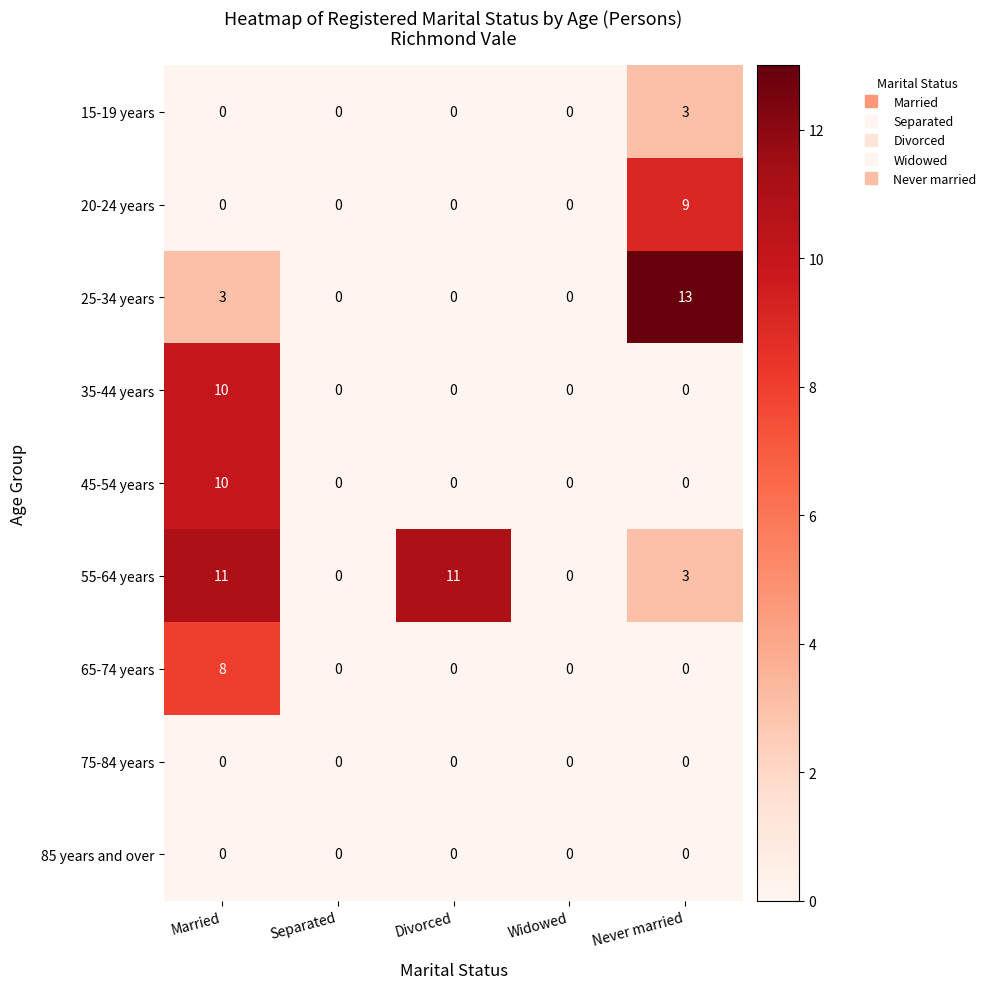

What is the highest value of the 35-44 years series?

10